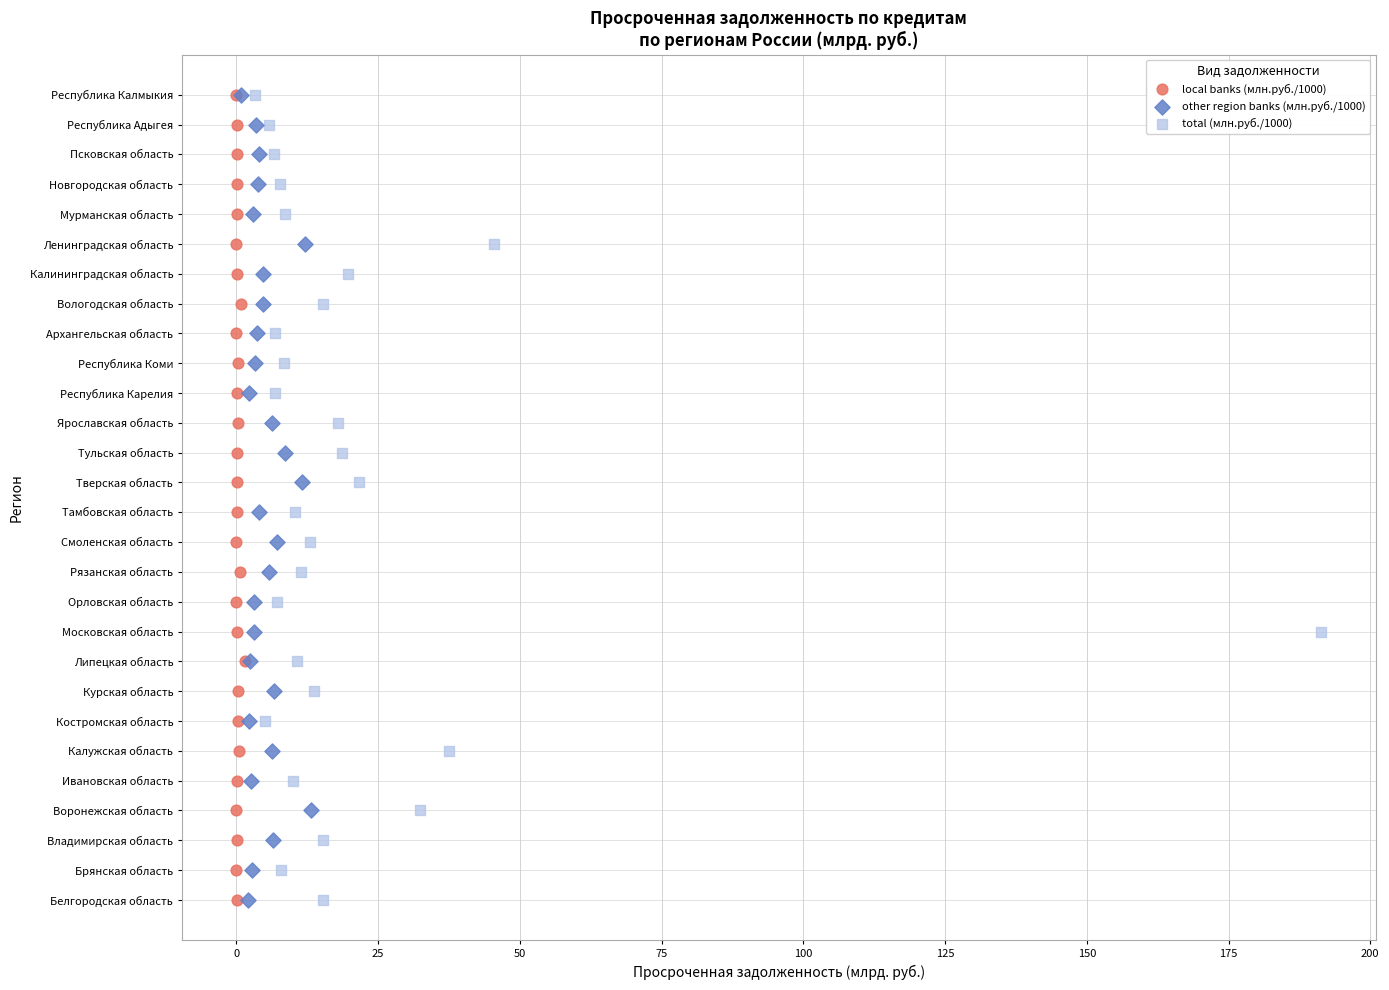

What are all the series names shown in the legend?

local banks (млн.руб./1000), other region banks (млн.руб./1000), total (млн.руб./1000)